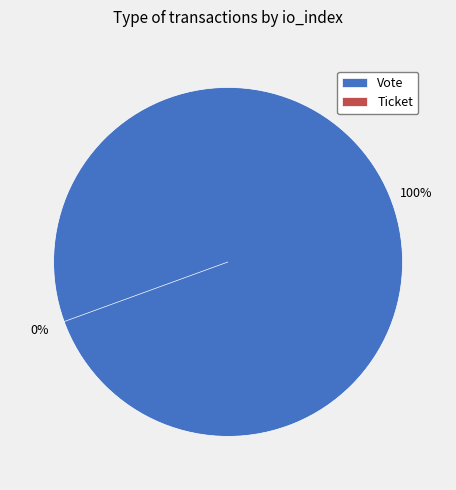

What is the change in value from Vote to Ticket?

-1